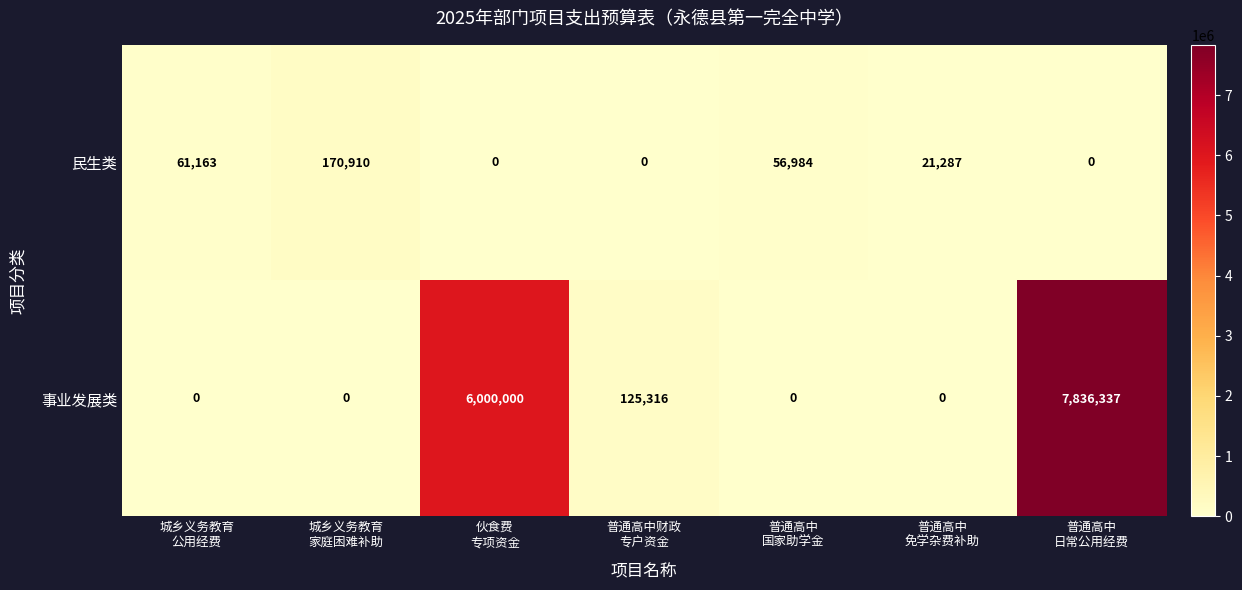

What is the greatest value displayed?

7836337